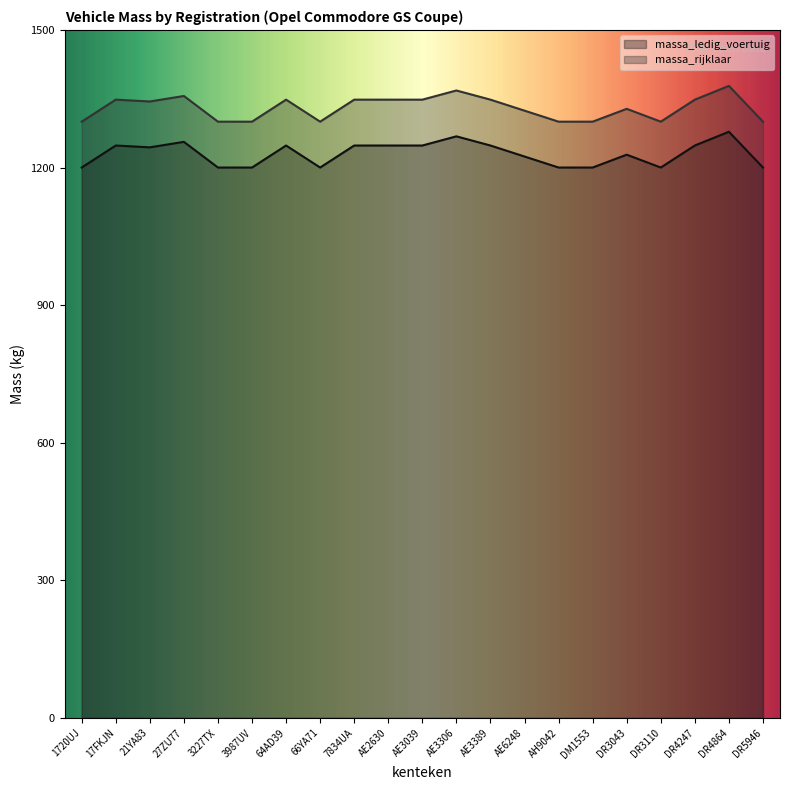

Reading left to right, what are all the values shown in this chart?

massa_ledig_voertuig: 1720UJ=1200	17FKJN=1248	21YA83=1244	27ZU77=1256	3227TX=1200	3987UV=1200	64AD39=1248	66YA71=1200	7834UA=1248	AE2630=1248	AE3039=1248	AE3306=1268	AE3389=1248	AE6248=1224	AH9042=1200	DM1553=1200	DR3043=1228	DR3110=1200	DR4247=1248	DR4864=1278	DR5946=1200
massa_rijklaar: 1720UJ=1300	17FKJN=1348	21YA83=1344	27ZU77=1356	3227TX=1300	3987UV=1300	64AD39=1348	66YA71=1300	7834UA=1348	AE2630=1348	AE3039=1348	AE3306=1368	AE3389=1348	AE6248=1324	AH9042=1300	DM1553=1300	DR3043=1328	DR3110=1300	DR4247=1348	DR4864=1378	DR5946=1300